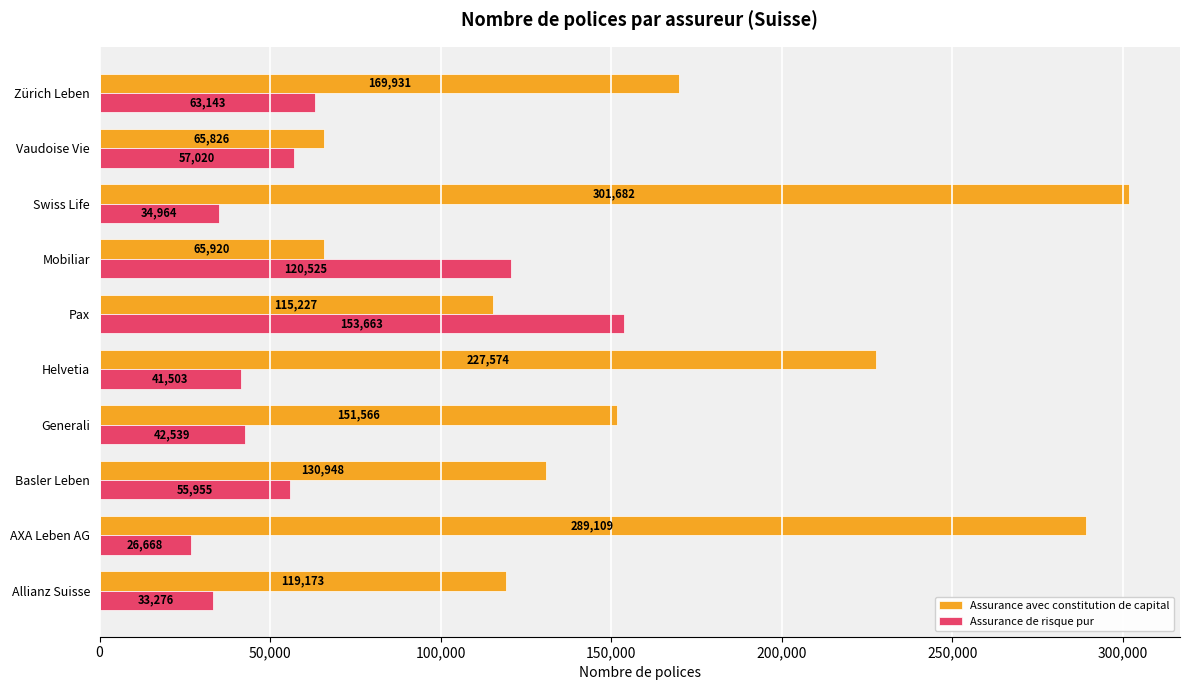

List the series in order of their overall mean, lowest first.

Assurance de risque pur, Assurance avec constitution de capital